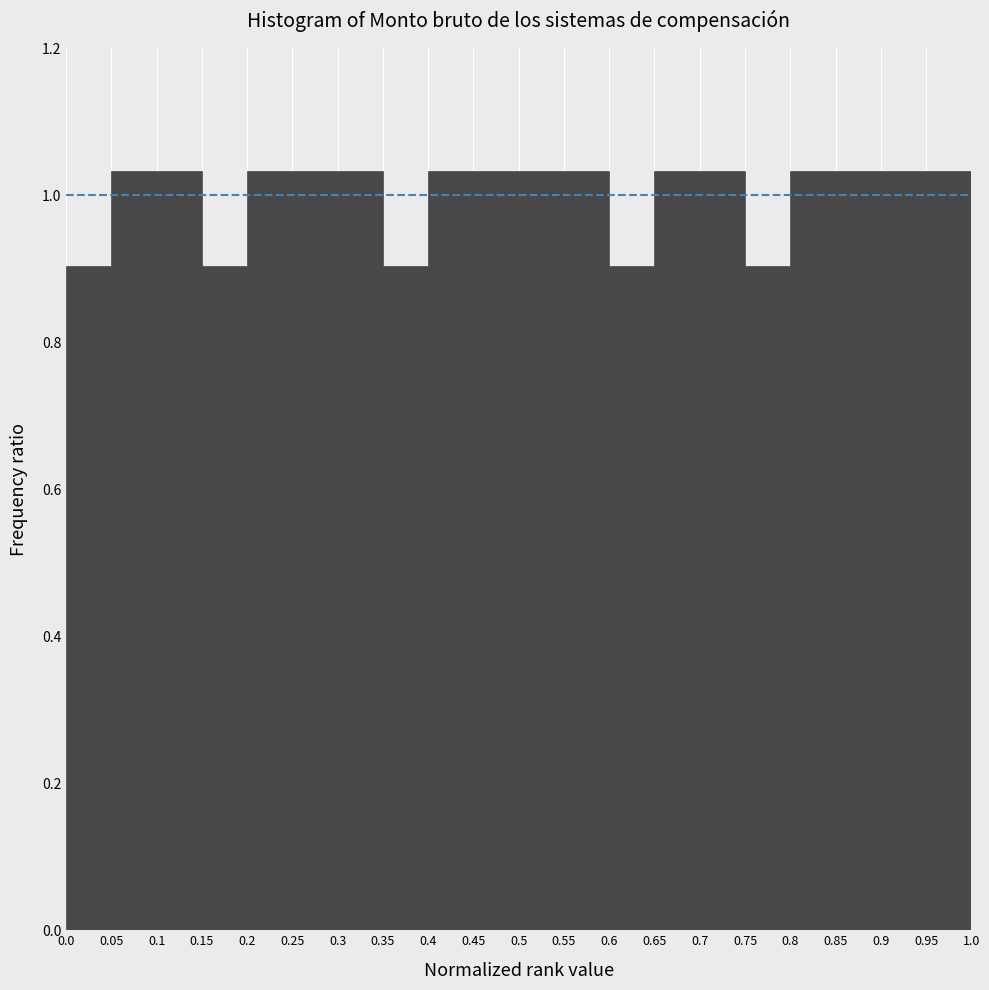

Reading left to right, transcribe this chart: for each bar, give the range it covers on the x-axis and its height. The values are not printed on the chart, so give them approximately, as read against the axis.

0.0 to 0.05: 0.90
0.05 to 0.1: 1.04
0.1 to 0.15: 1.04
0.15 to 0.2: 0.90
0.2 to 0.25: 1.04
0.25 to 0.3: 1.04
0.3 to 0.35: 1.04
0.35 to 0.4: 0.90
0.4 to 0.45: 1.04
0.45 to 0.5: 1.04
0.5 to 0.55: 1.04
0.55 to 0.6: 1.04
0.6 to 0.65: 0.90
0.65 to 0.7: 1.04
0.7 to 0.75: 1.04
0.75 to 0.8: 0.90
0.8 to 0.85: 1.04
0.85 to 0.9: 1.04
0.9 to 0.95: 1.04
0.95 to 1.0: 1.04